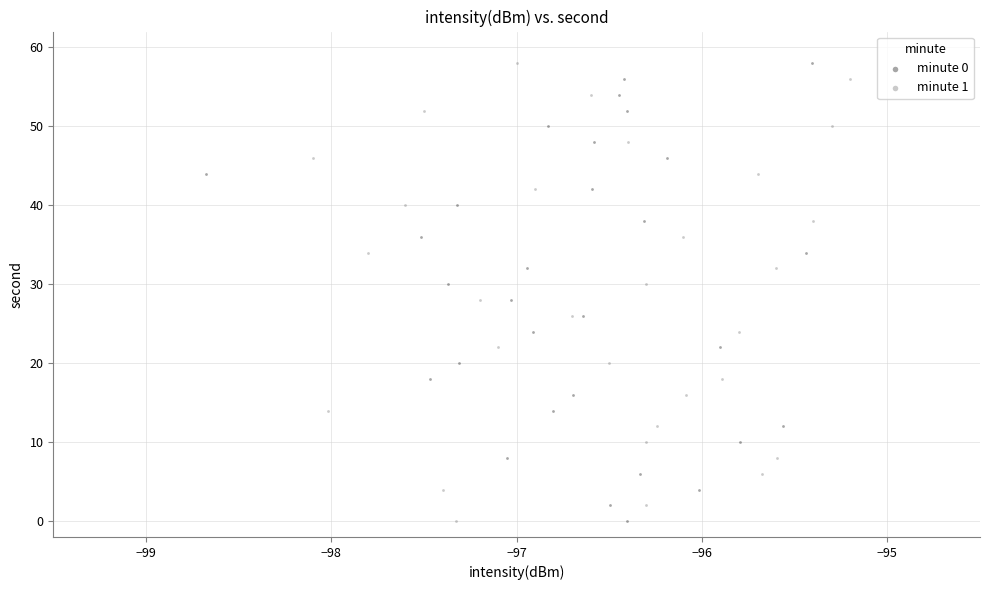

What are all the series names shown in the legend?

minute 0, minute 1